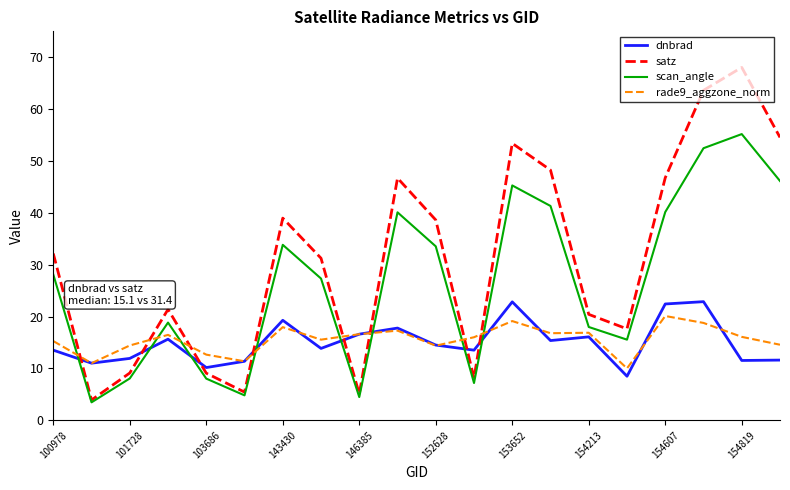

How many interior local peaks does the dnbrad series have?

6